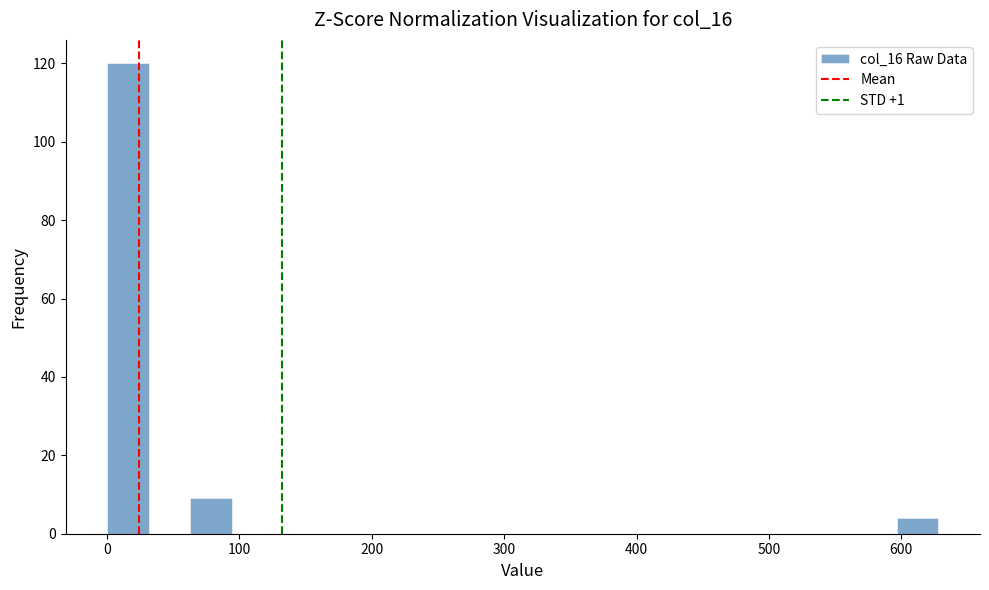

Read against the x-axis, roughly where is the centre of the tallest bar?

20